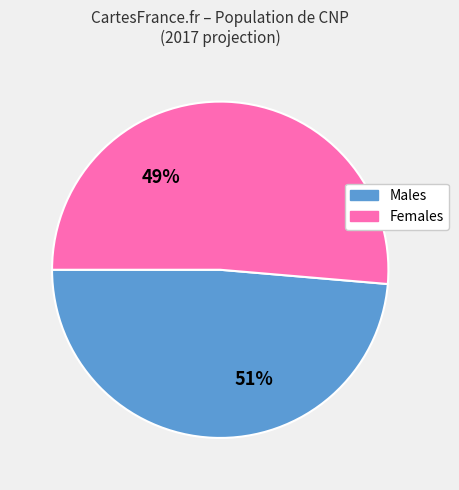

The Males 35-64 slice represents 1% of the pie. True or false?

False